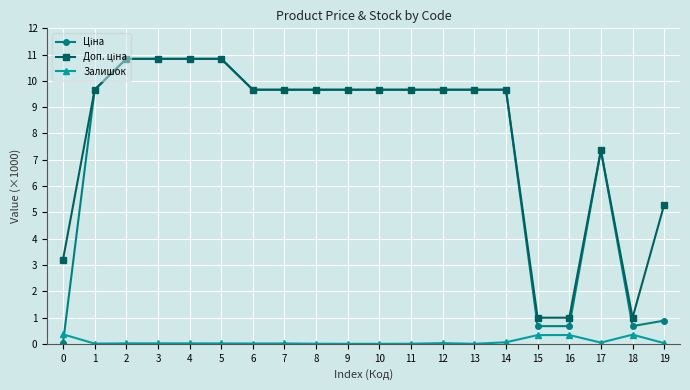

The Залишок series shows 0.0 at 5. True or false?

True